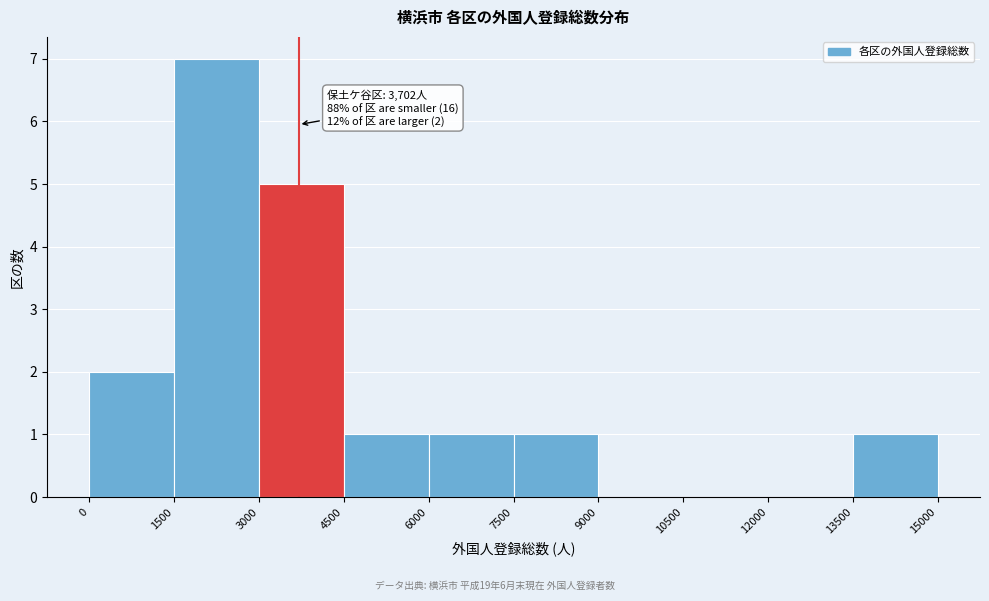

Over which range of the x-axis is the bar tallest?

1500 to 3000